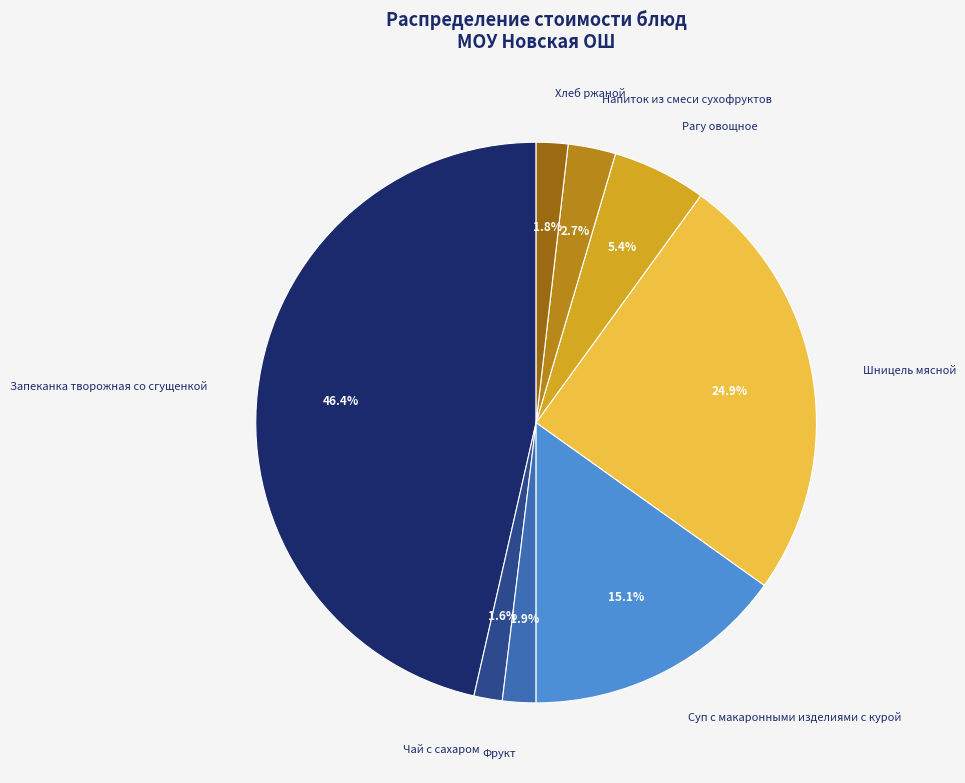

Between Шницель мясной and Рагу овощное, which is larger?

Шницель мясной